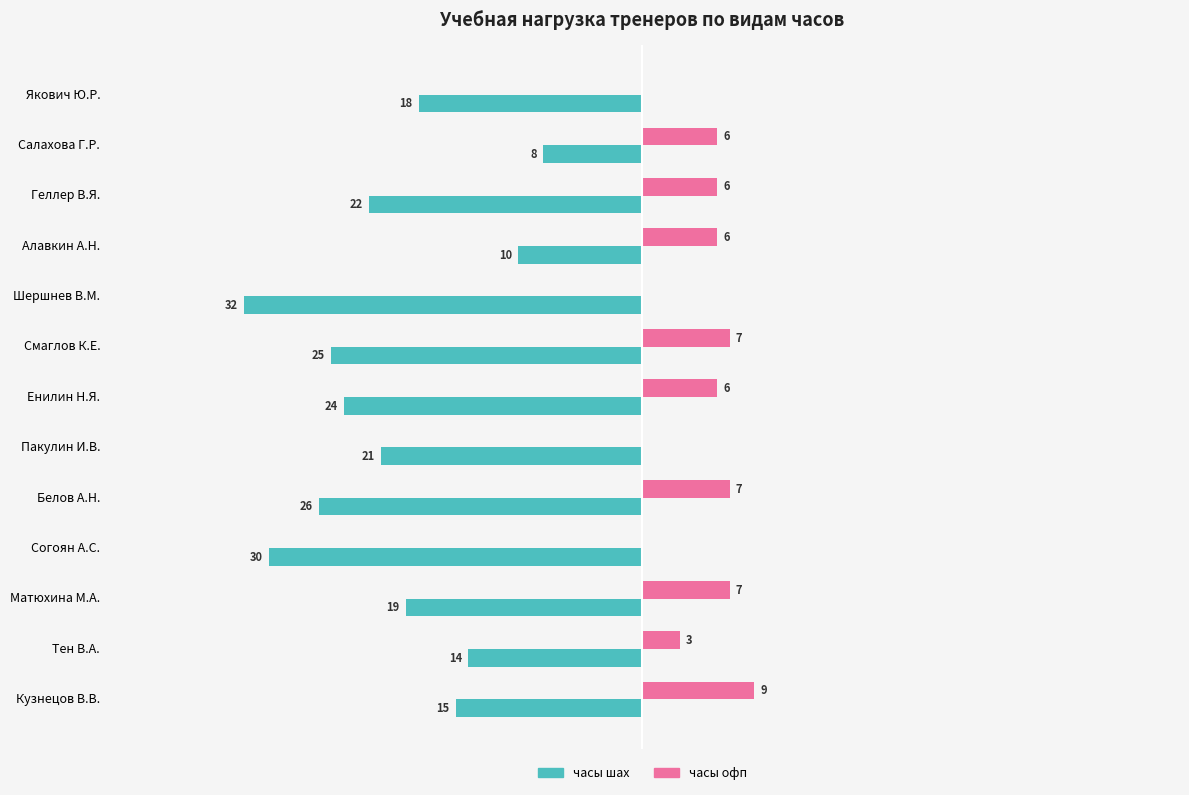

What position from the right is Алавкин А.Н.?

10